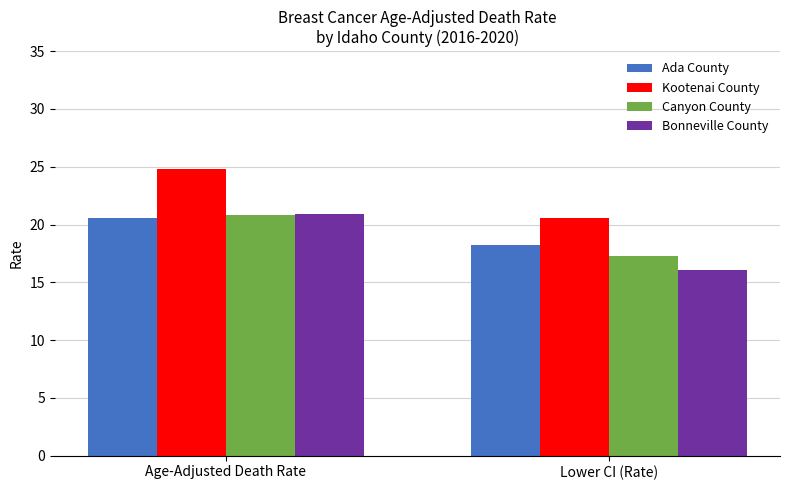

What is the value of the Bonneville County bar at the 2nd from the left?

16.1